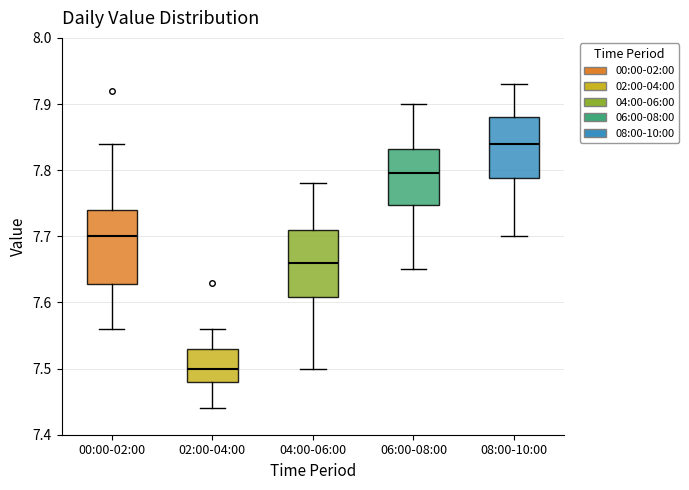

Reading left to right, read every box against the y-axis: the position of its median line, the range the box covers, and the ends of its whiskers. The values are not printed on the chart, so give them approximately, as read against the axis.

00:00-02:00: median 7.70, box 7.63 to 7.74, whiskers 7.56 to 7.84
02:00-04:00: median 7.50, box 7.48 to 7.53, whiskers 7.44 to 7.56
04:00-06:00: median 7.66, box 7.61 to 7.71, whiskers 7.50 to 7.78
06:00-08:00: median 7.80, box 7.75 to 7.83, whiskers 7.65 to 7.90
08:00-10:00: median 7.84, box 7.79 to 7.88, whiskers 7.70 to 7.93